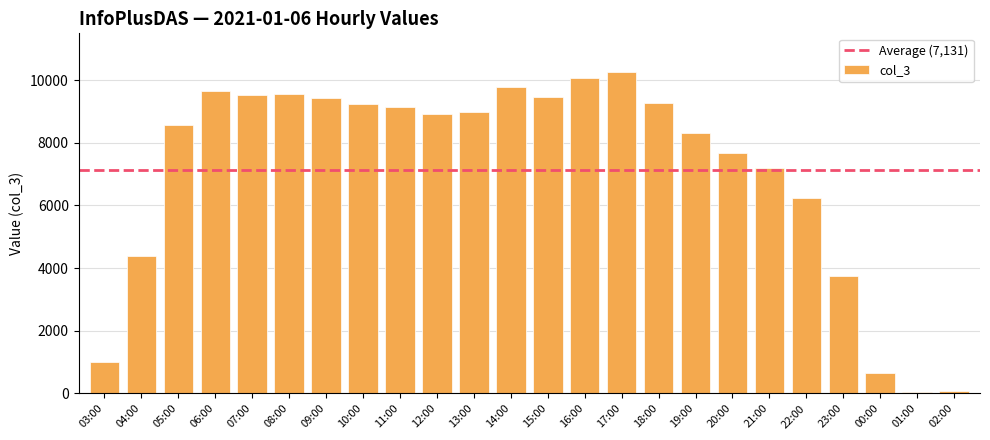

What is the sum of the values at 04:00 and 01:00?

4445